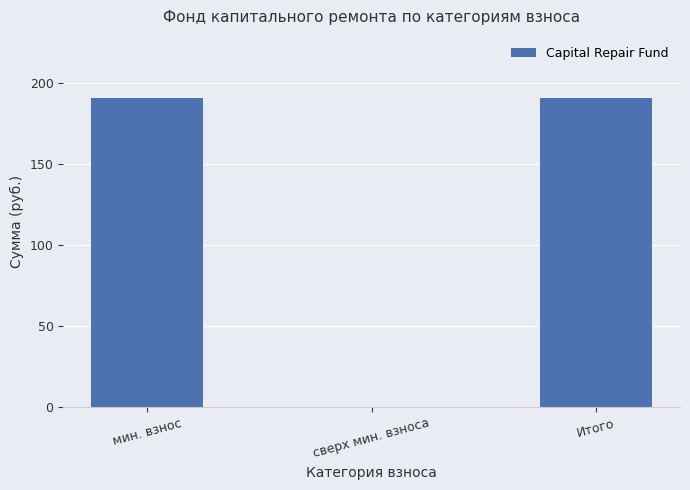

How many positive values are there?

2